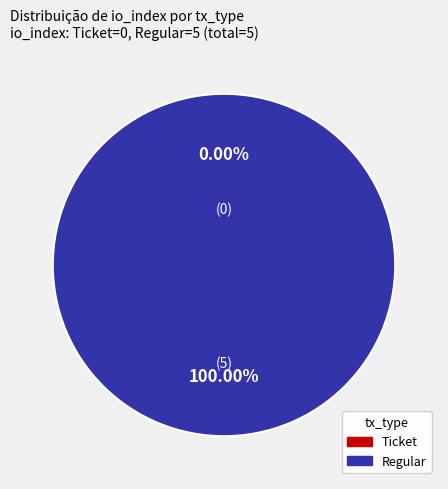

Which category accounts for the majority?

Regular